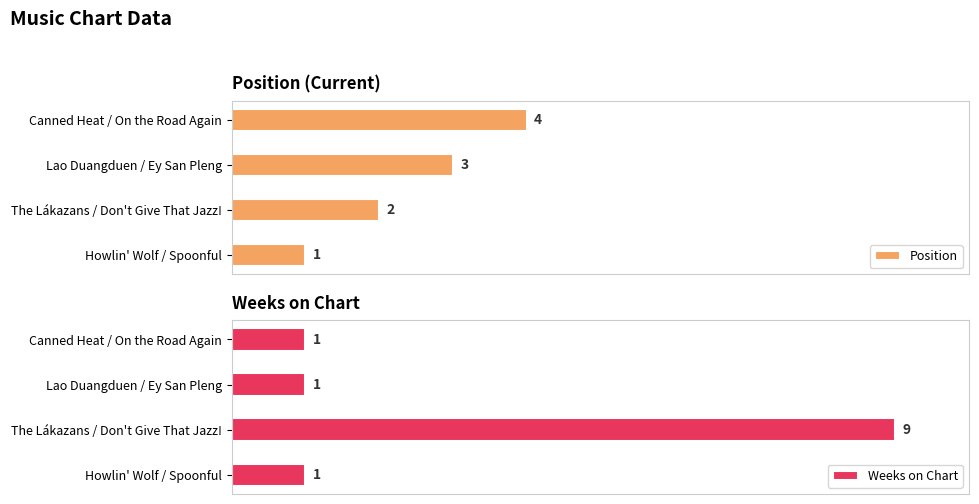

How many data points in Position are less than 3?

2